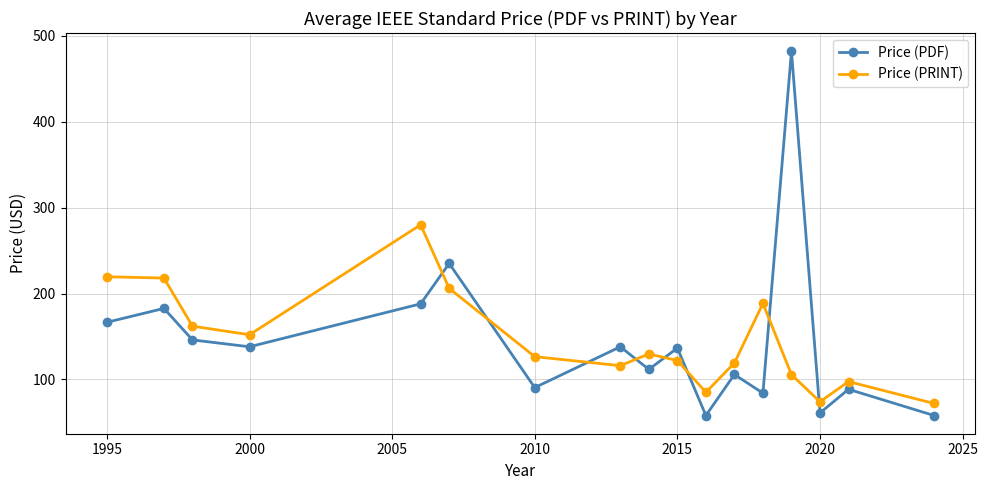

How many interior local valleys does the Price (PDF) series have?

6